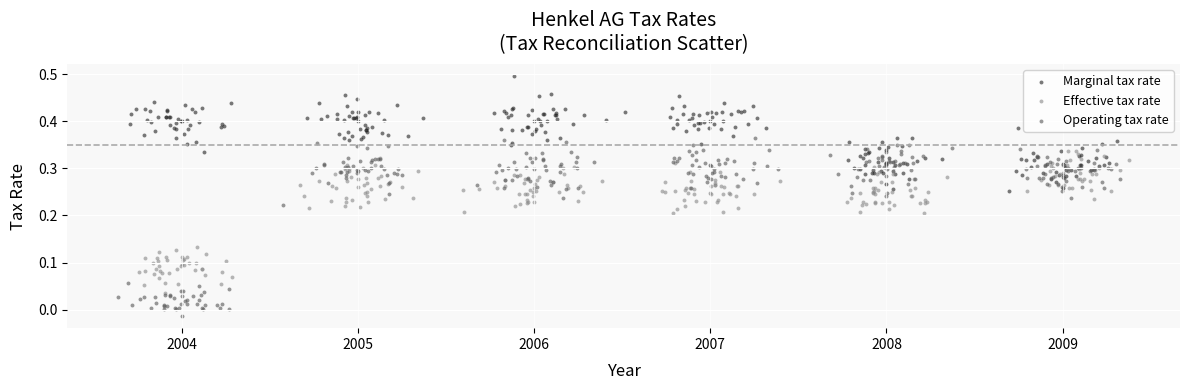

Which series reaches the minimum Y coordinate?

Operating tax rate